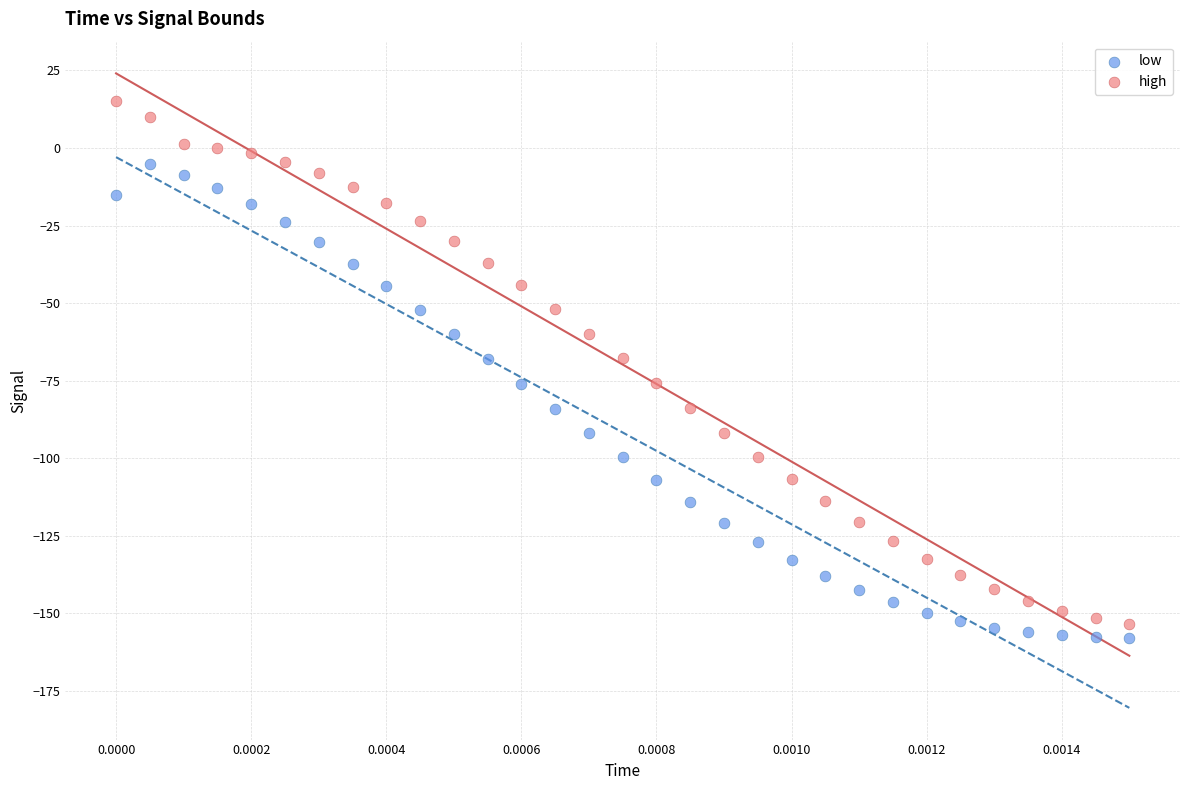

What are all the series names shown in the legend?

low, high